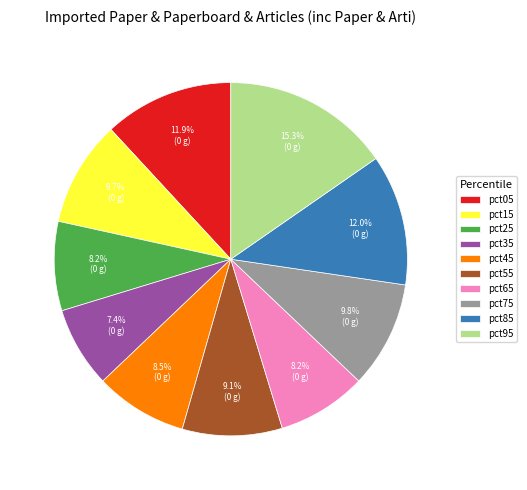

Does pct65 account for over 50% of the chart?

No